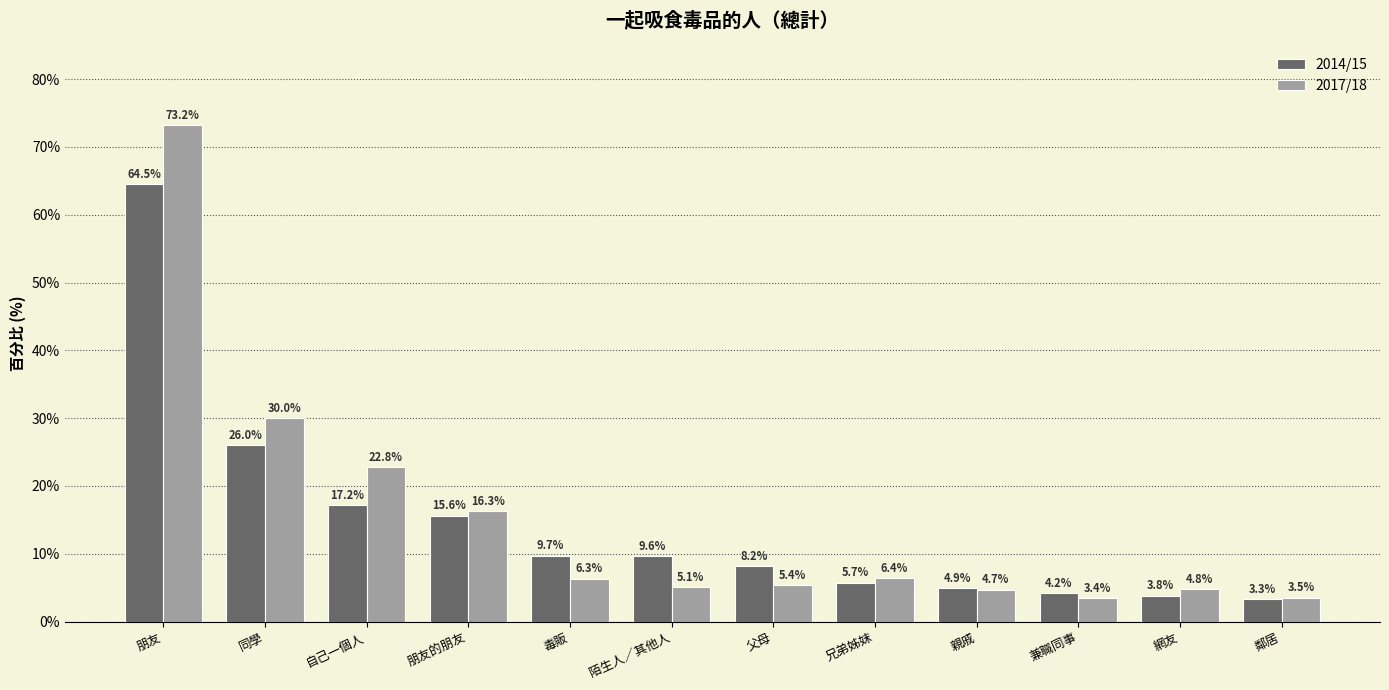

Which label corresponds to the largest value in the chart?

朋友